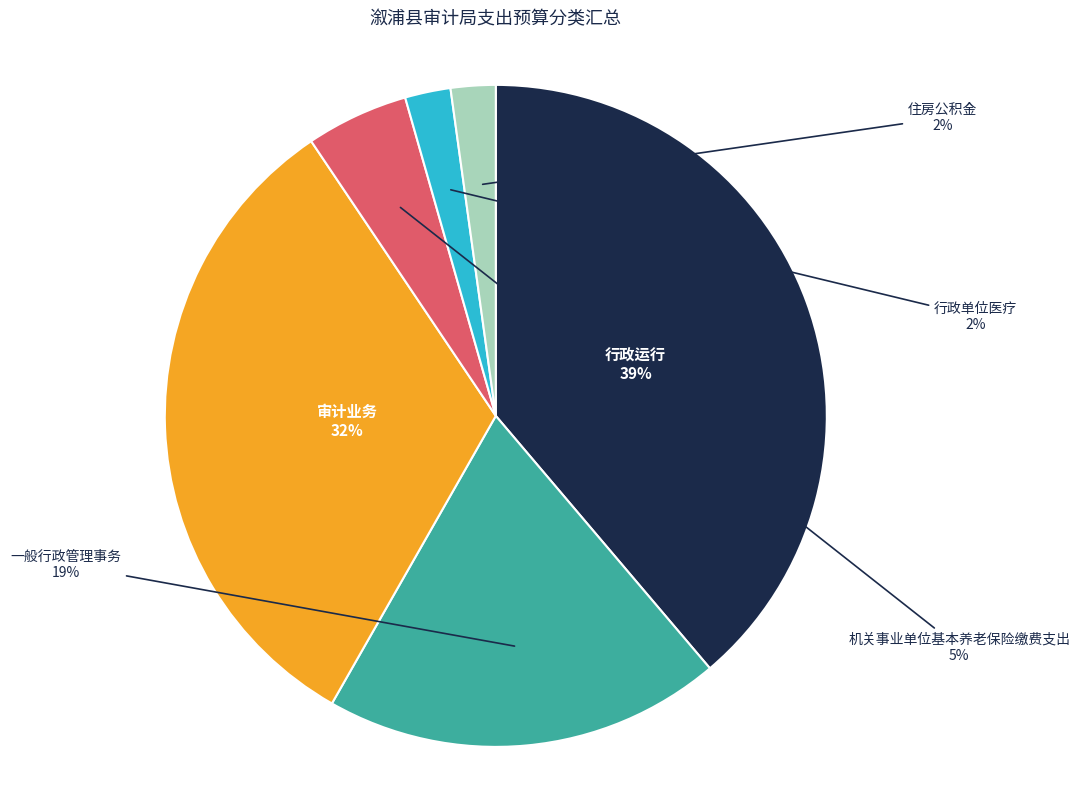

How many slices are in this pie chart?

6